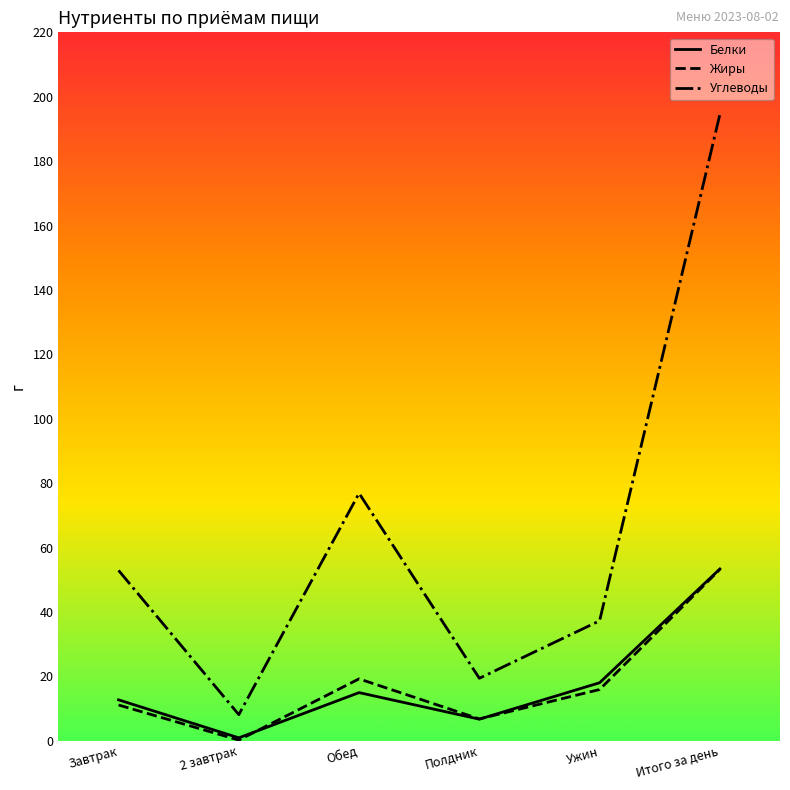

How many series are shown in this chart?

3